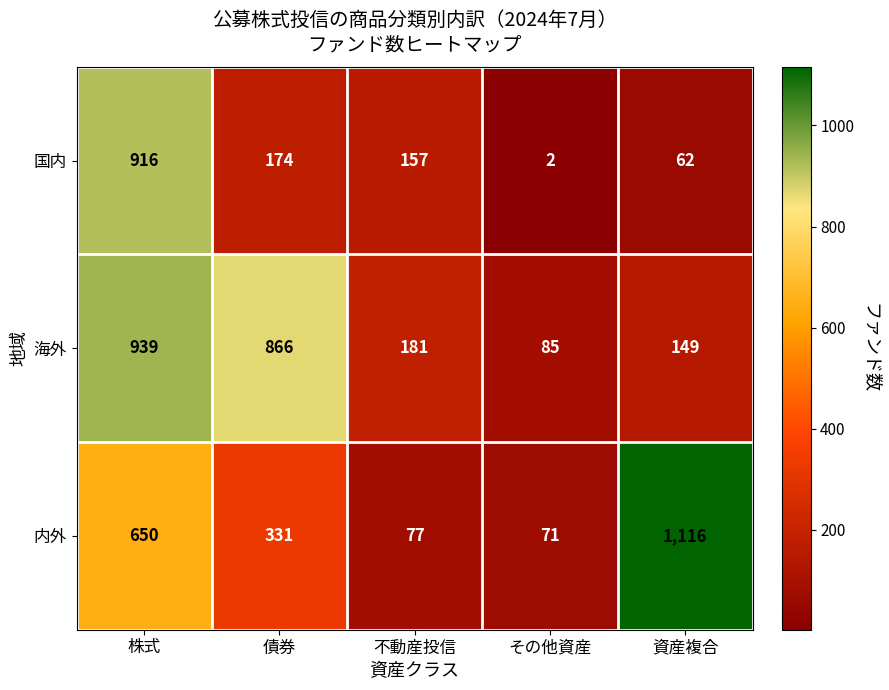

At which label does 内外 first exceed 331?

株式